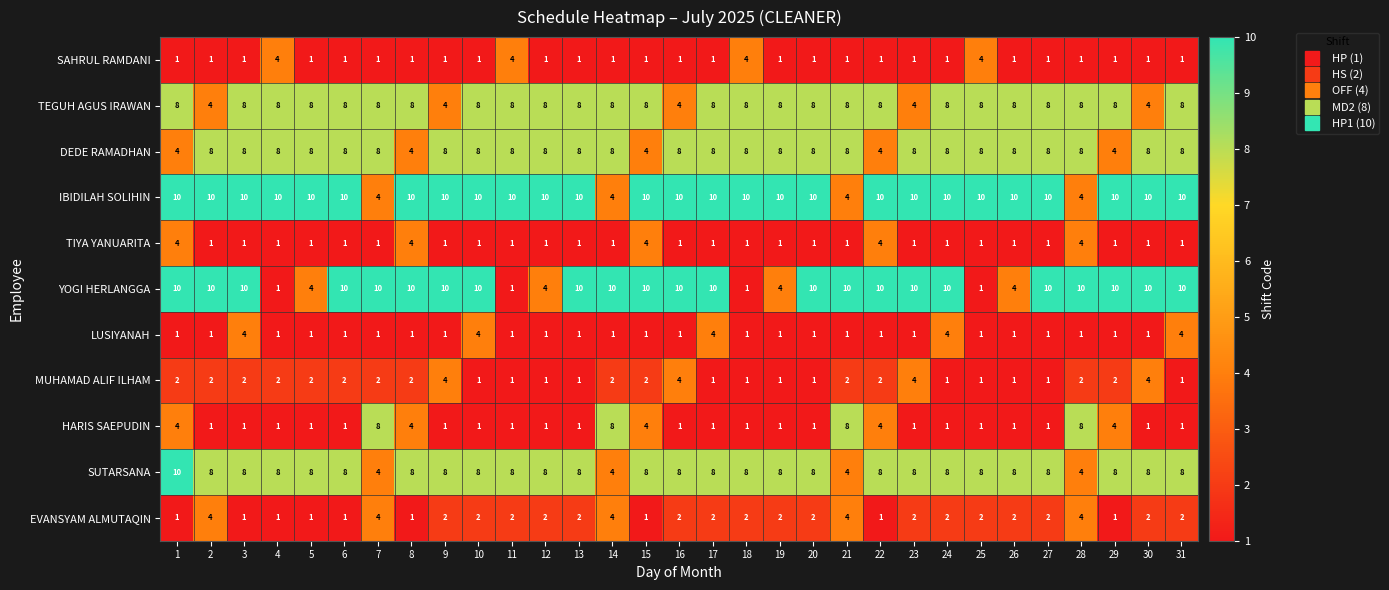

Is it true that MUHAMAD ALIF ILHAM equals 2 at 3?

True